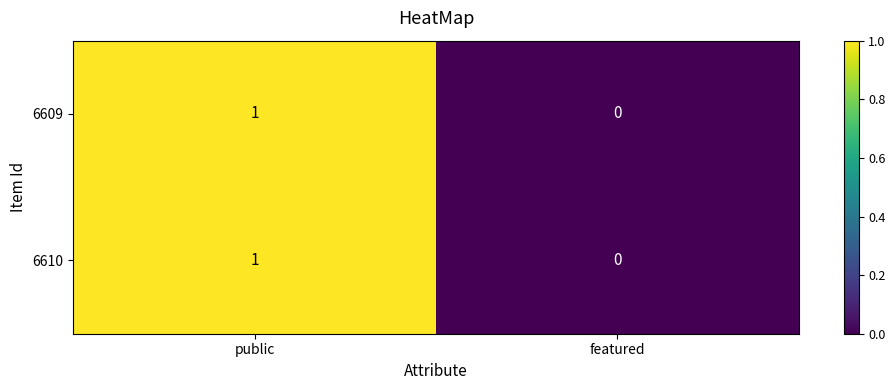

Where is 6610 nearest to the value 0?

featured